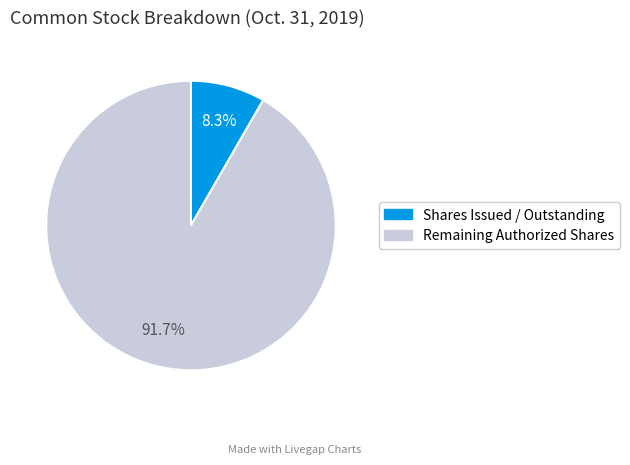

Does any single category account for the majority?

Yes